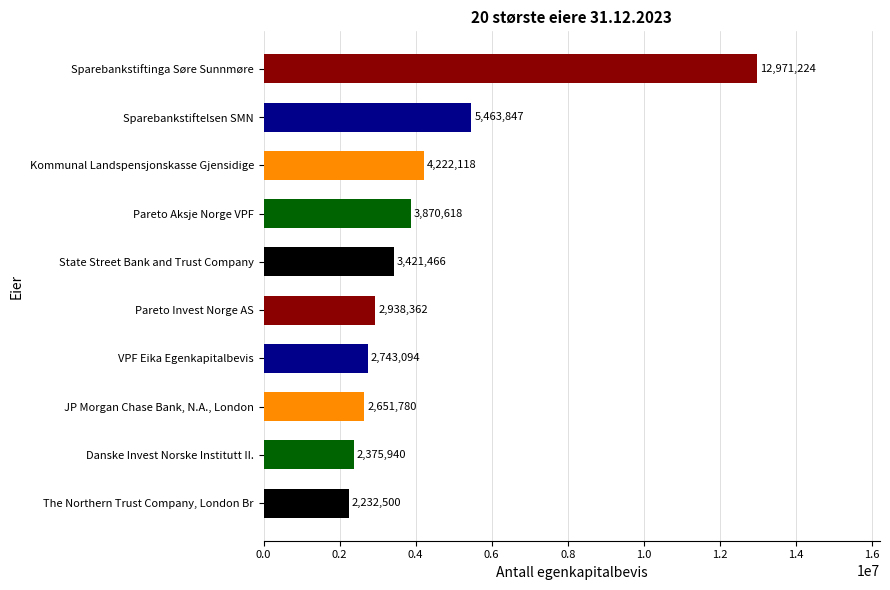

Which has a higher value, The Northern Trust Company, London Br or VPF Eika Egenkapitalbevis?

VPF Eika Egenkapitalbevis